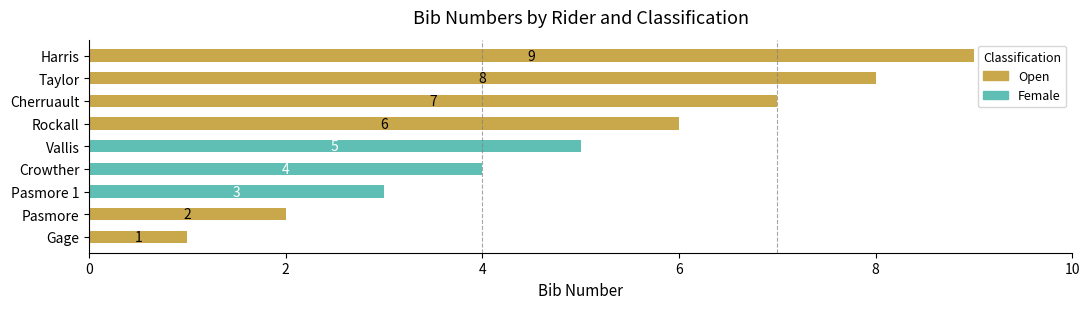

What is the sum of all Open values?

33